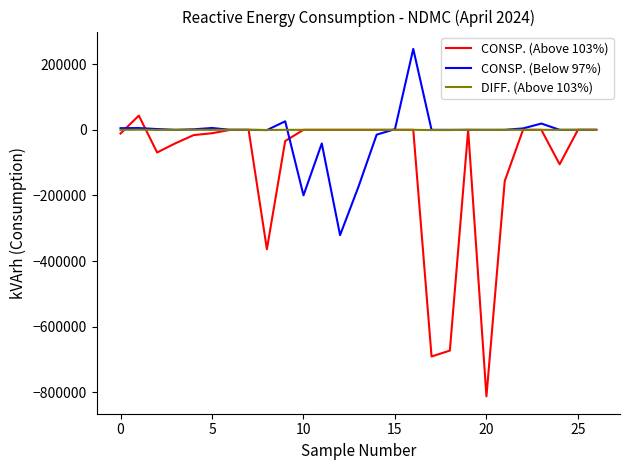

Which series has the largest range (max minus min)?

CONSP. (Above 103%)